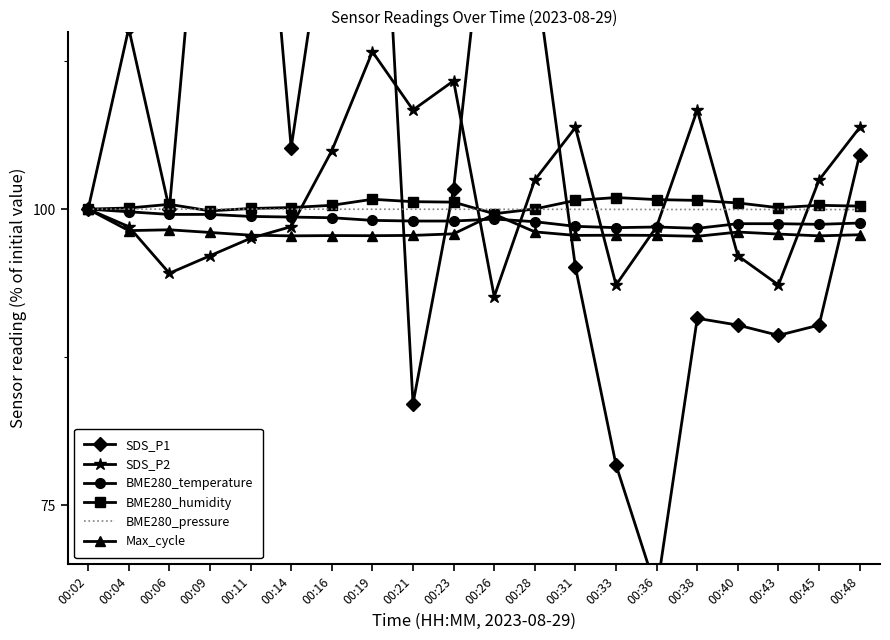

At which label is BME280_humidity closest to 100?

00:02